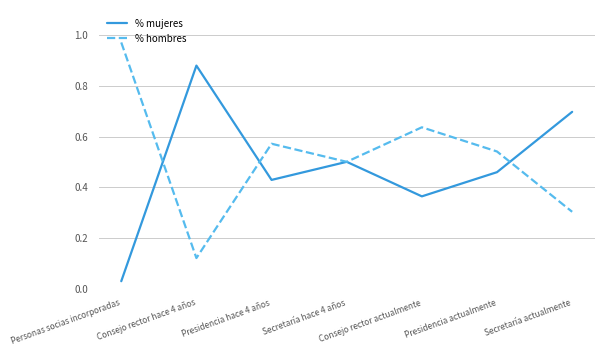

List the labels in order of % mujeres value, largest first.

Consejo rector hace 4 años, Secretaría actualmente, Secretaría hace 4 años, Presidencia actualmente, Presidencia hace 4 años, Consejo rector actualmente, Personas socias incorporadas